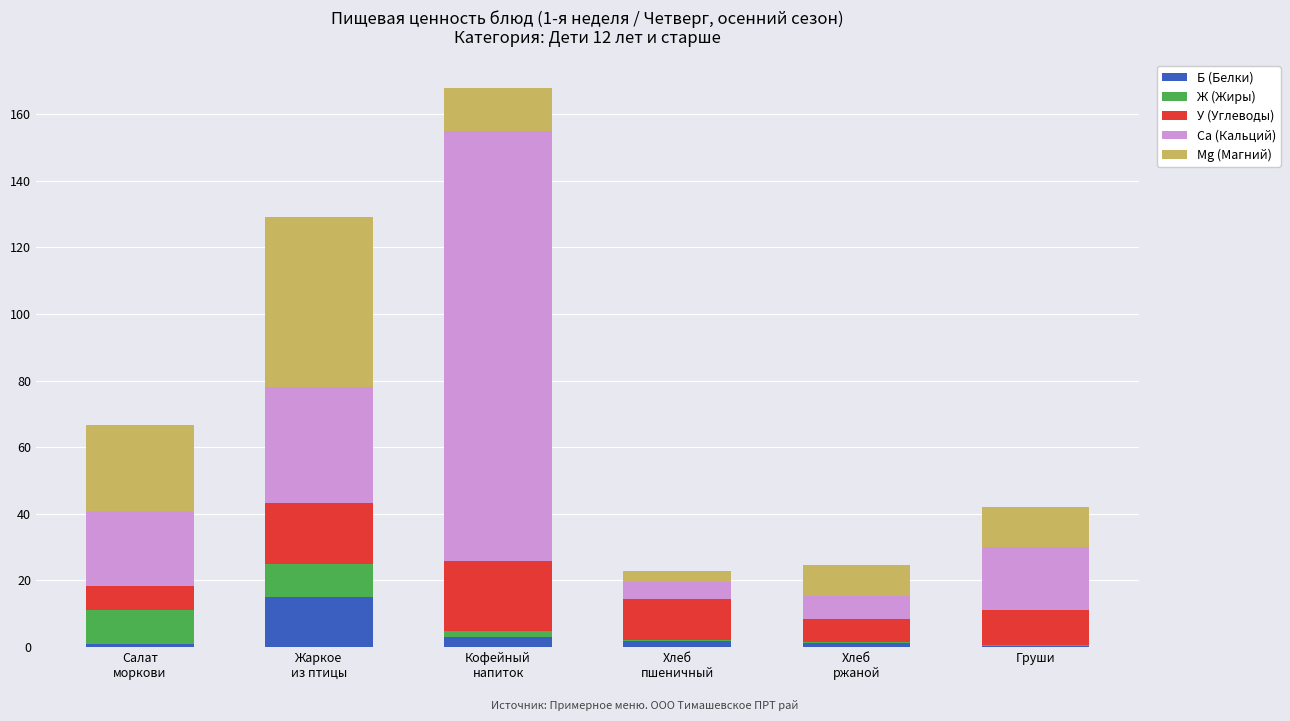

What is the sum of all Б (Белки) values?

22.4